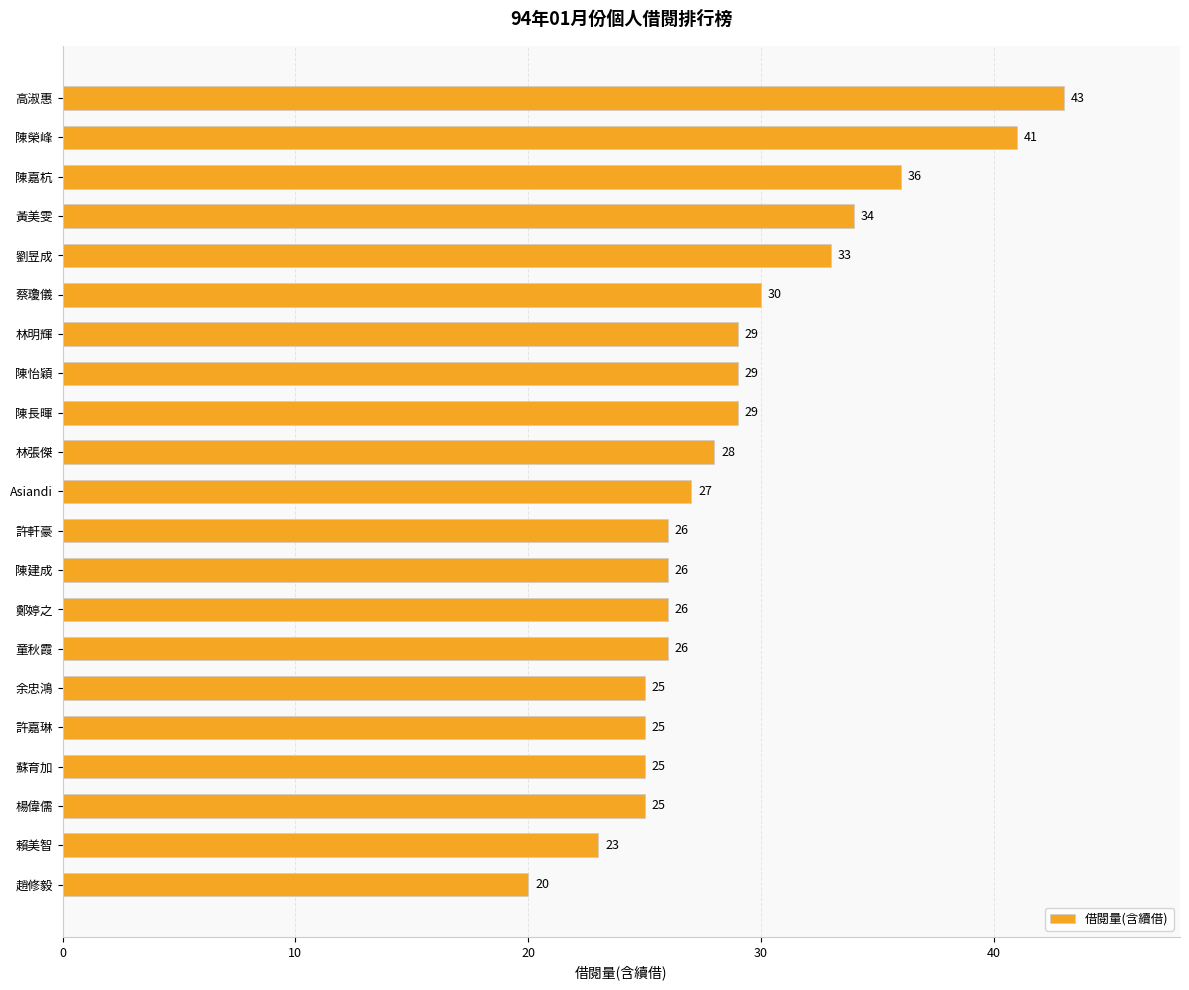

Which has a higher value, 林明輝 or 許嘉琳?

林明輝